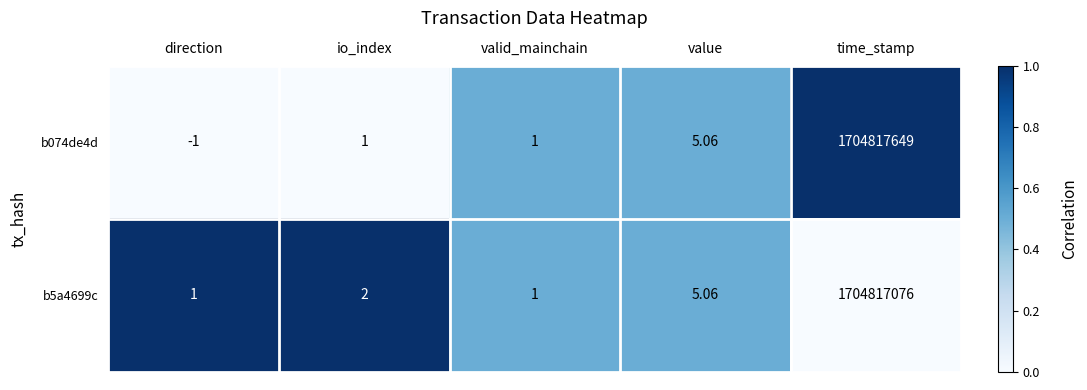

Rank the series by their maximum value, from lowest to highest.

b5a4699c, b074de4d